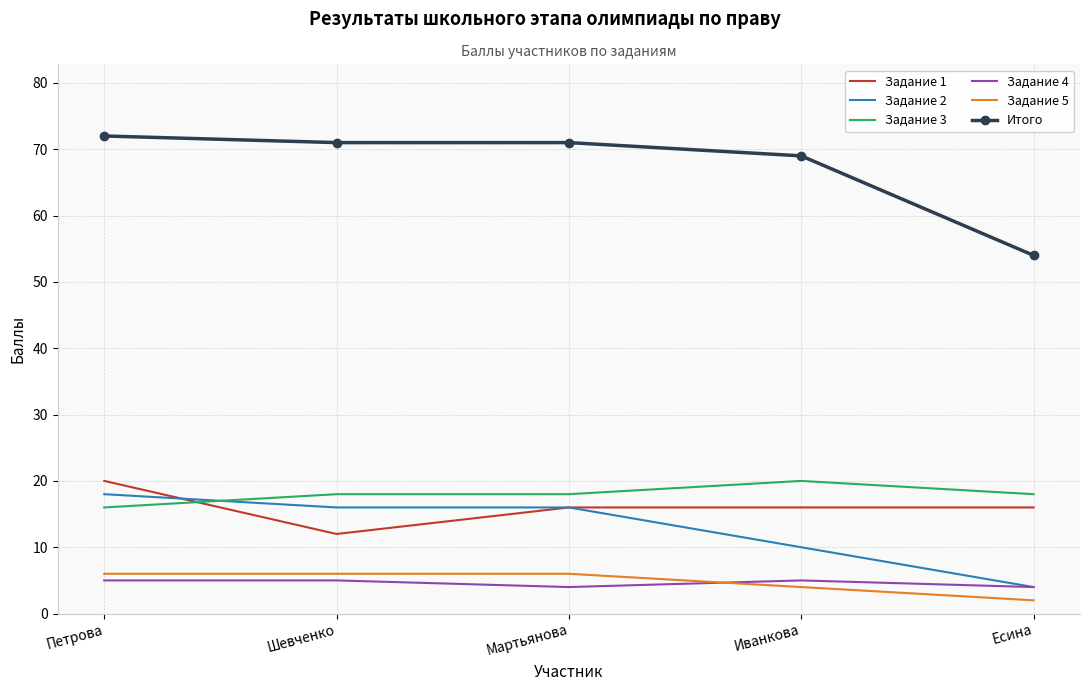

Which series has the widest spread of values?

Итого